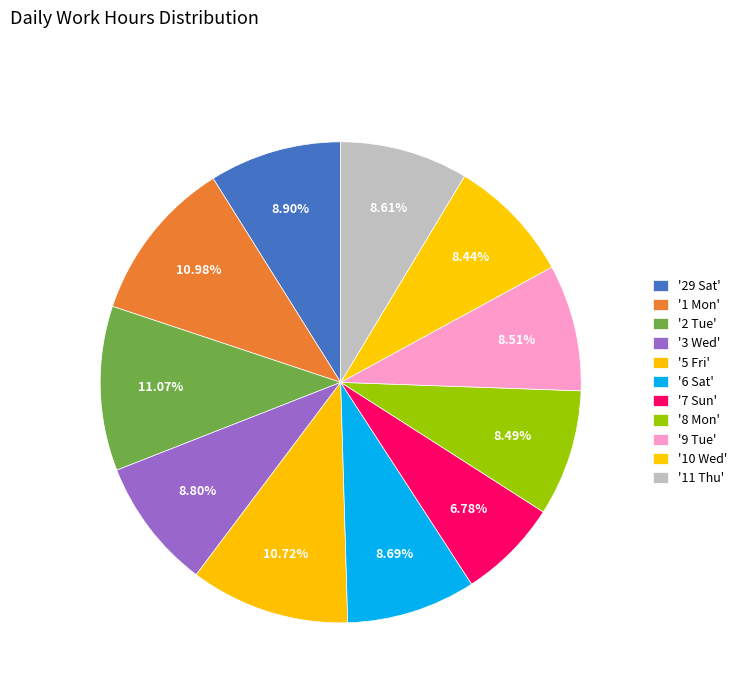

Which slice is the largest?

2 Tue